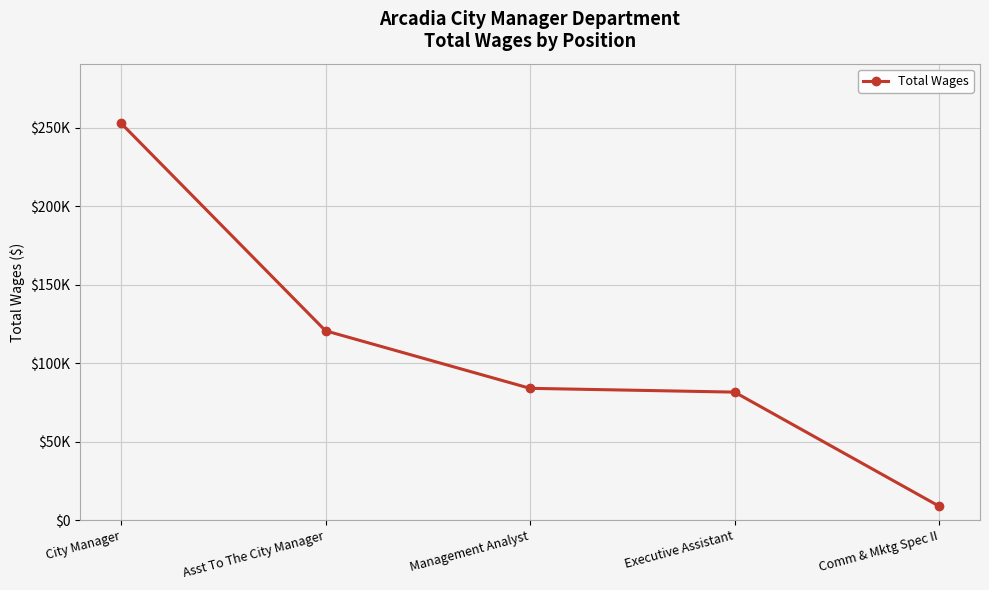

The chart shows a value of 120561 at Asst To The City Manager. True or false?

True